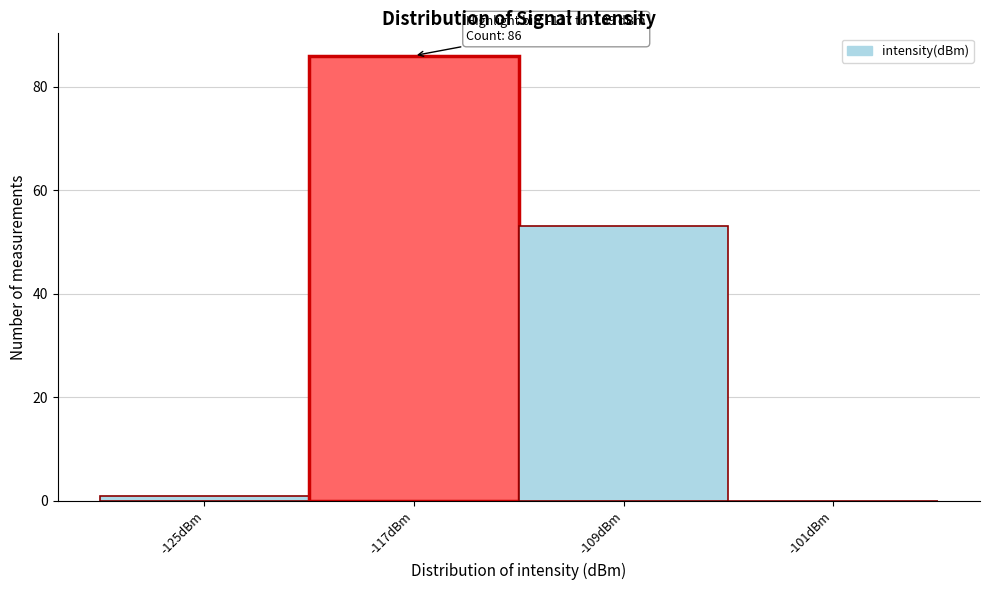

Reading right to left, extract all data points from this chart.

-101dBm=0	-109dBm=53	-117dBm=86	-125dBm=1